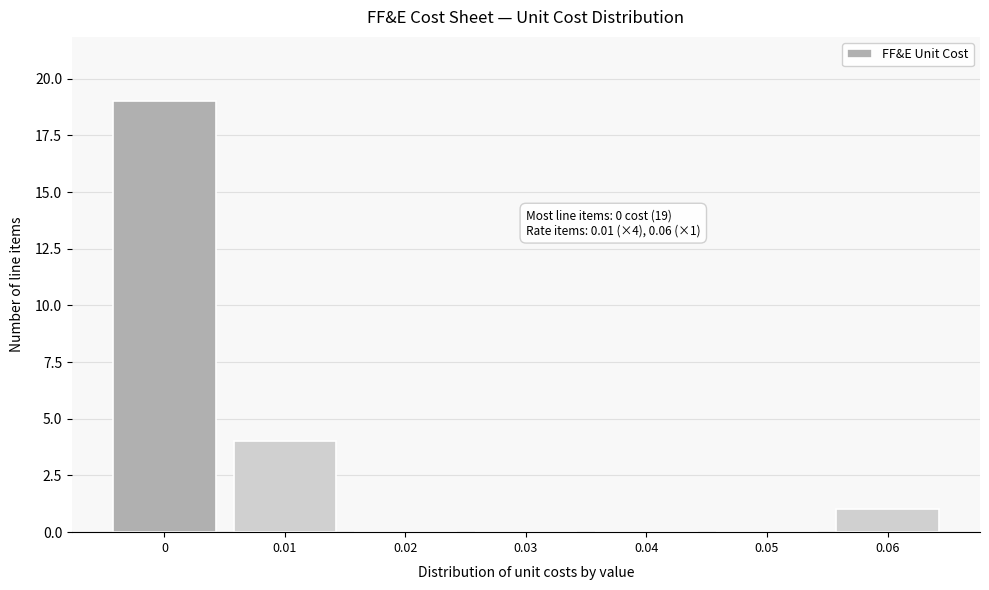

Reading right to left, what are all the values shown in this chart?

0.06=1	0.05=0	0.04=0	0.03=0	0.02=0	0.01=4	0=19